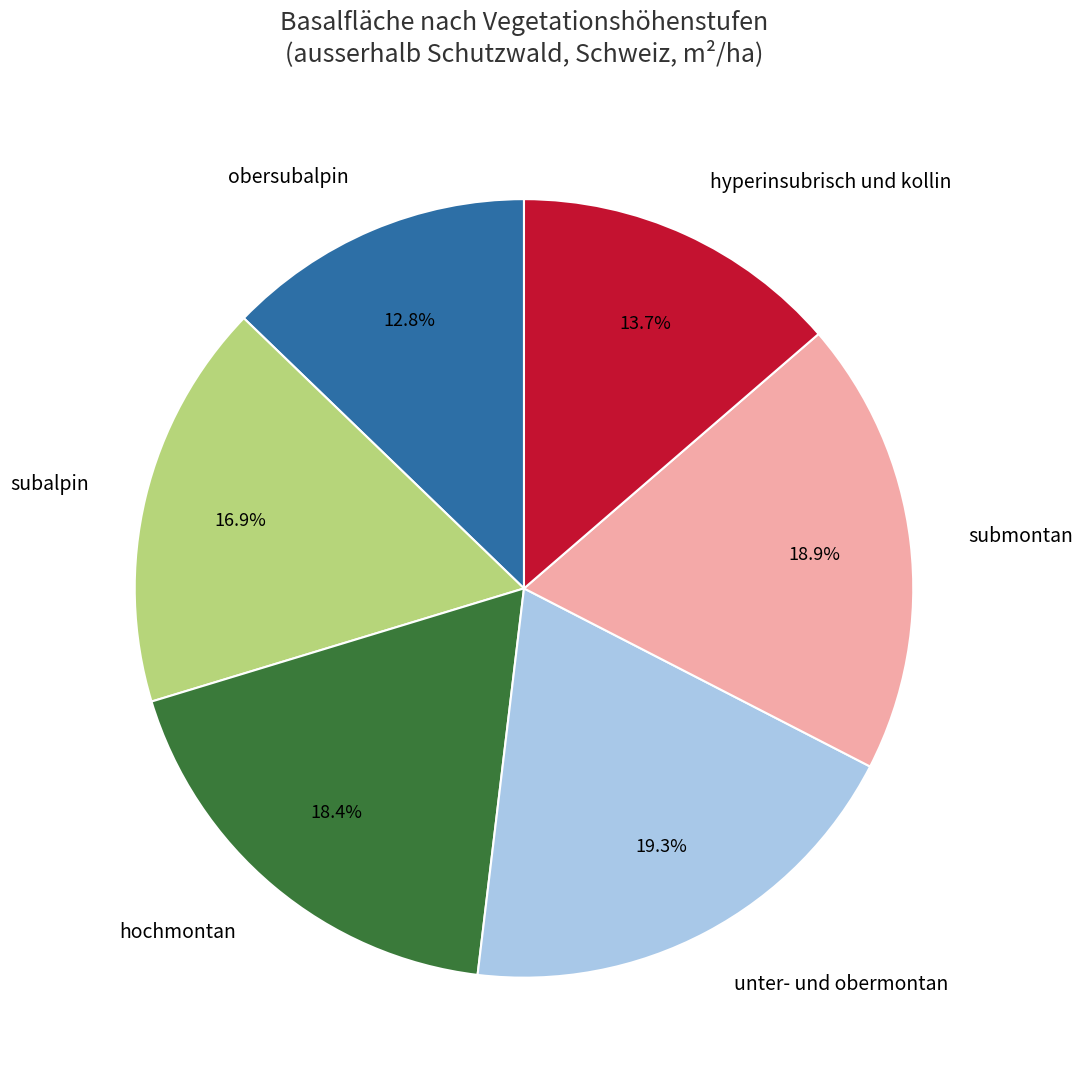

Combined, do subalpin and unter- und obermontan account for over 50%?

No